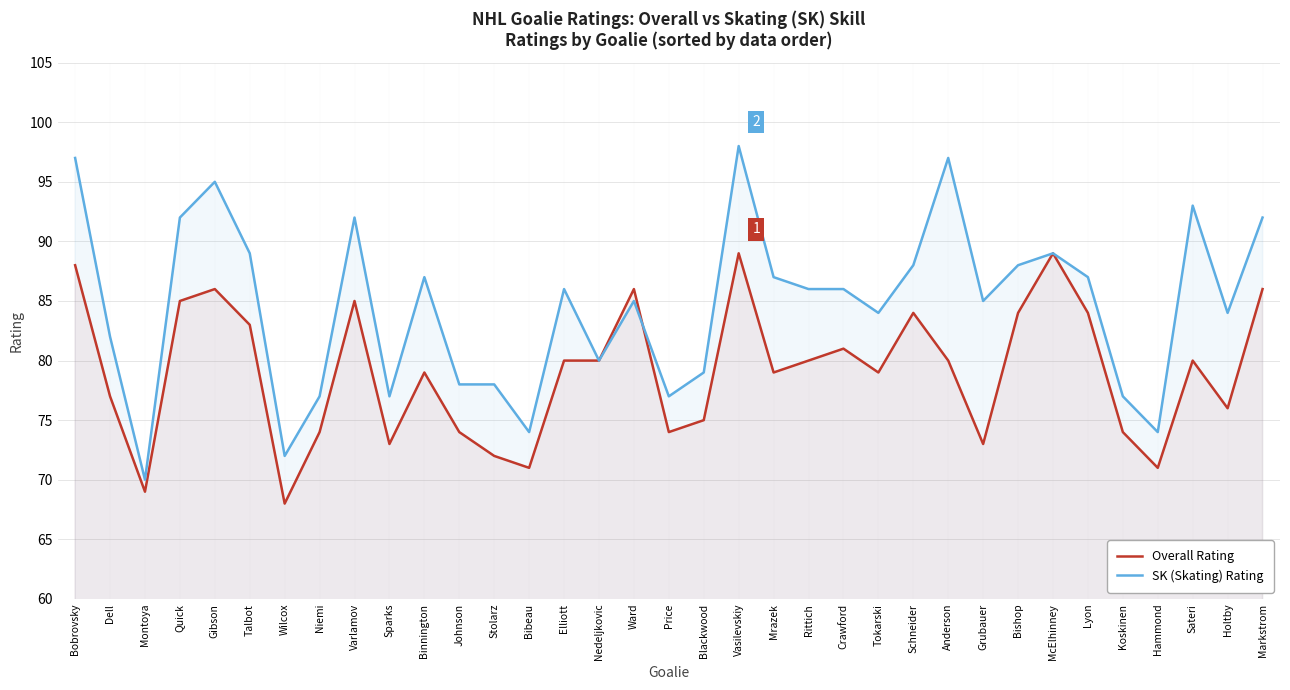

True or false: SK (Skating) Rating and Overall Rating intersect in this chart.

True